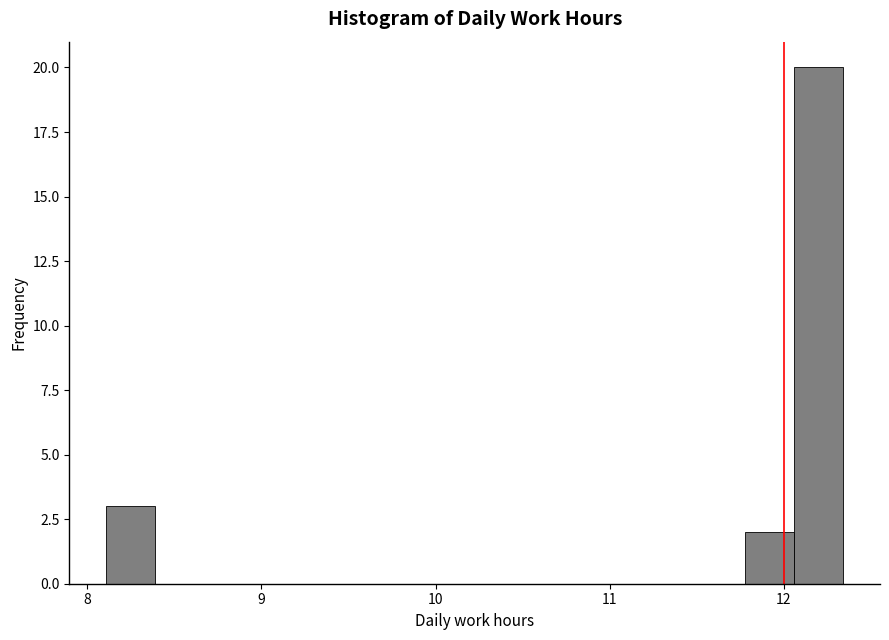

Around what value on the x-axis is the tallest bar? Give the approximate position of its centre, as read against the axis.

12.2